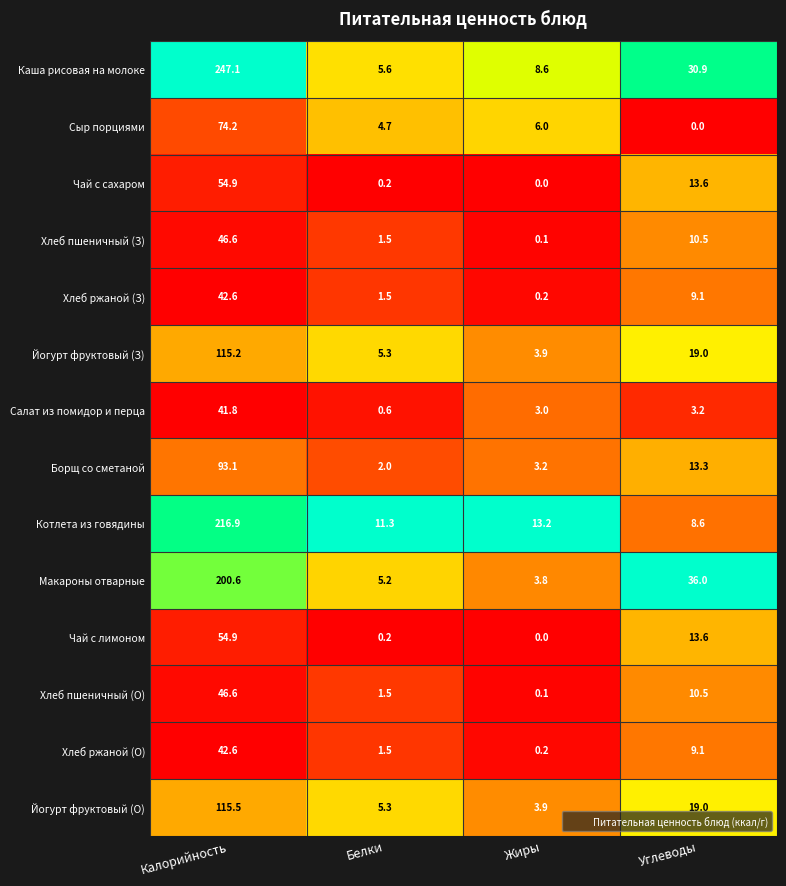

The value of Каша рисовая на молоке at Углеводы is 48.6. True or false?

False